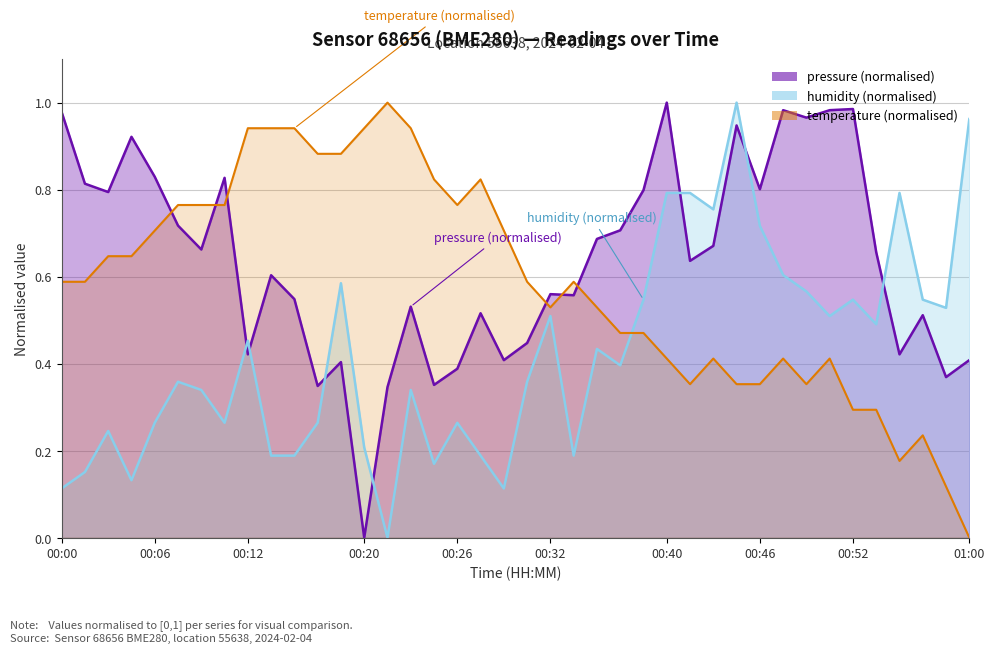

Where do temperature and pressure first cross each other?

00:06 and 00:08